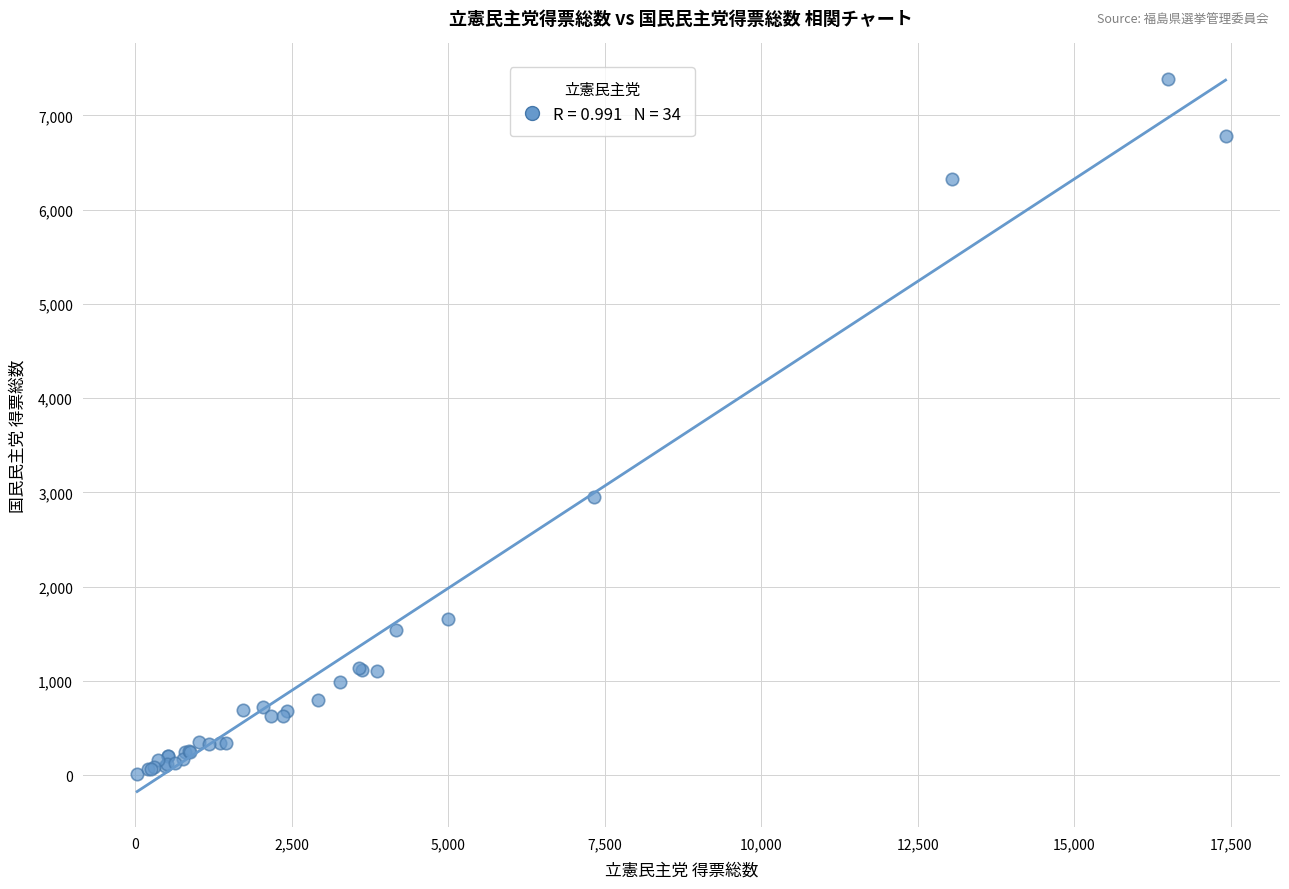

What Y value in the scatter plot is closest to 3695?

2955.1